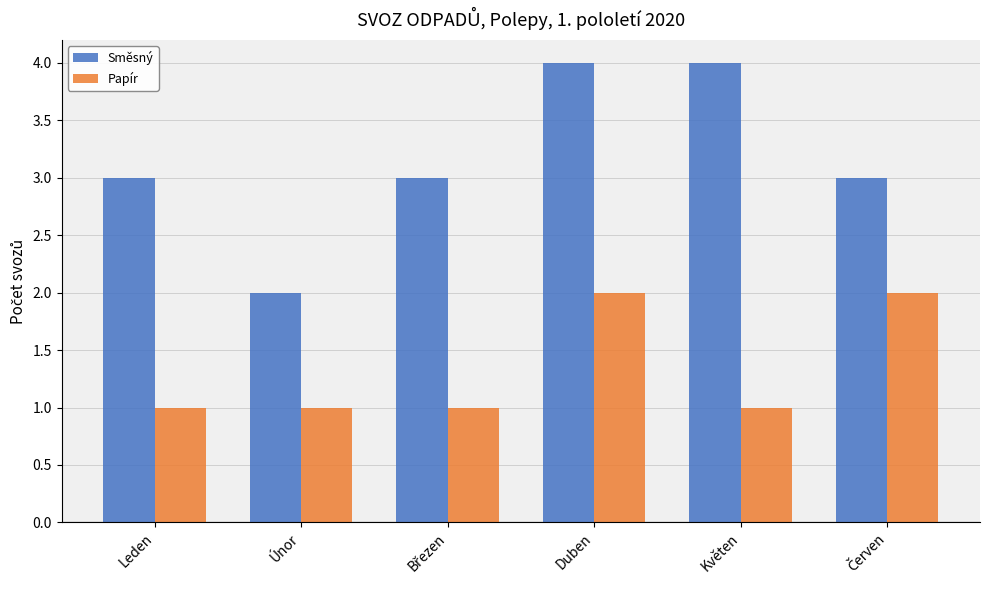

What is the total value across all series at Květen?

5